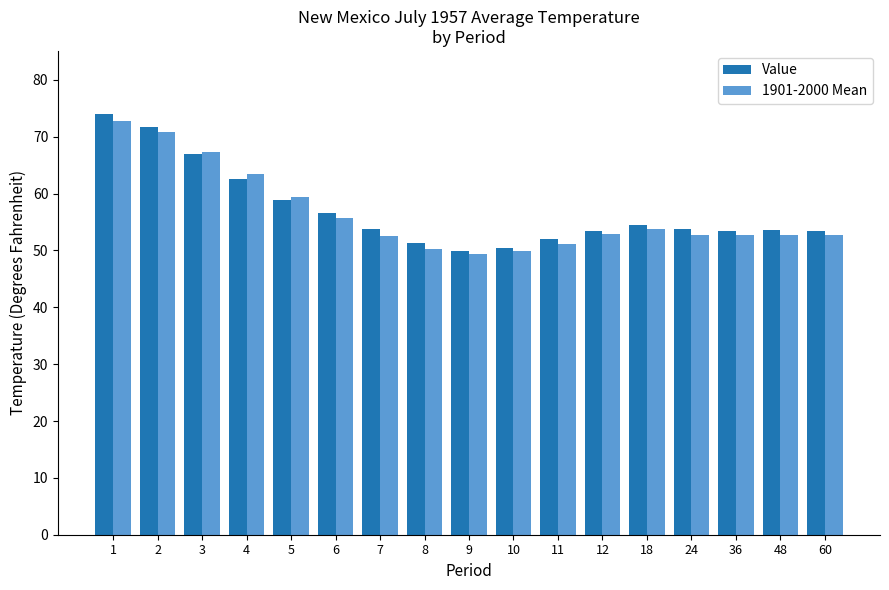

Which category has the highest value in the 1901-2000 Mean series?

1